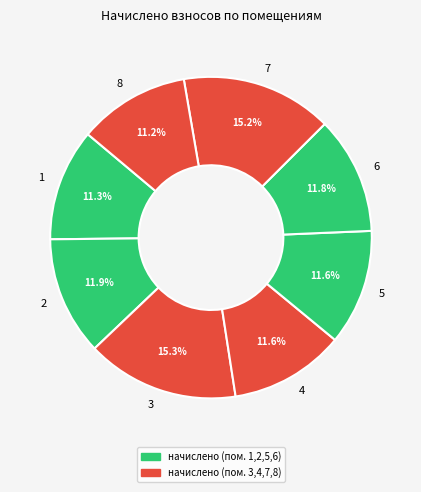

Is it true that 8 is 11% of the pie?

True